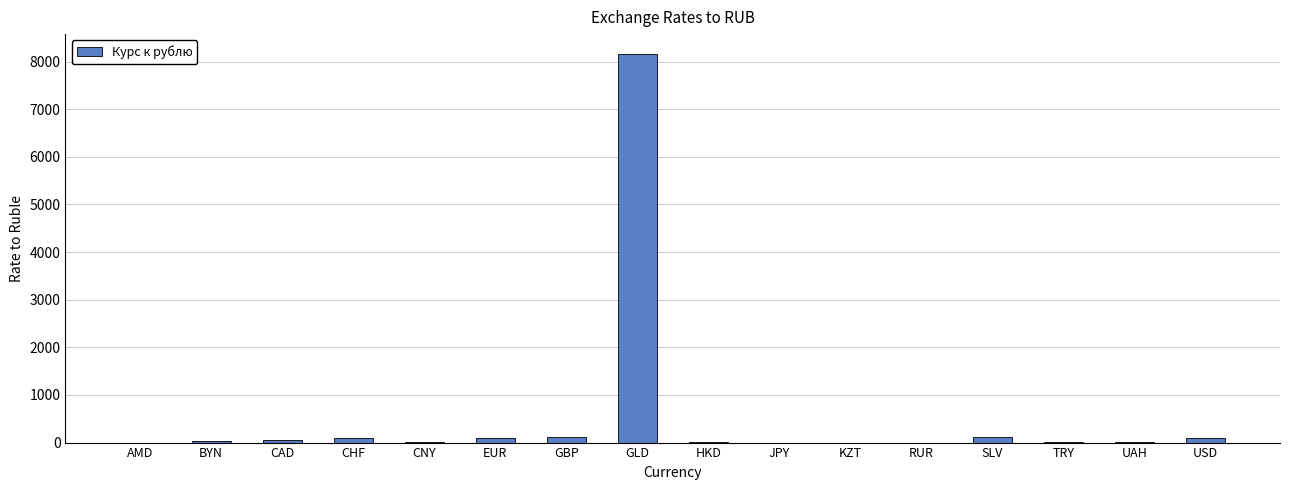

What is the greatest value displayed?

8168.5